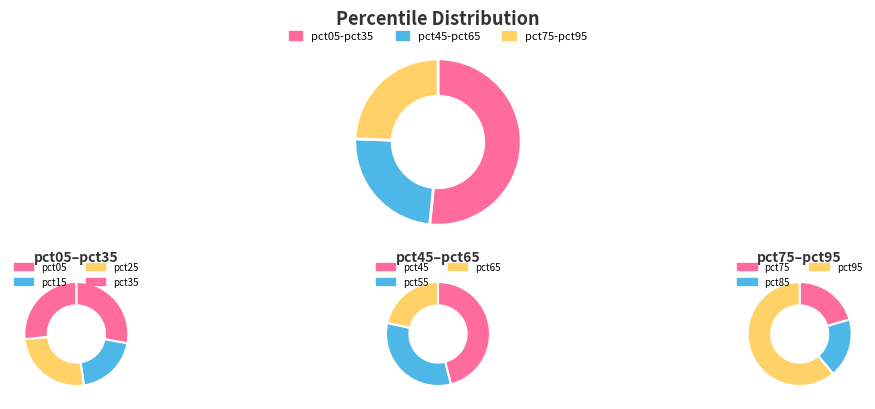

To the nearest percent, what portion does pct75 represent?

5%